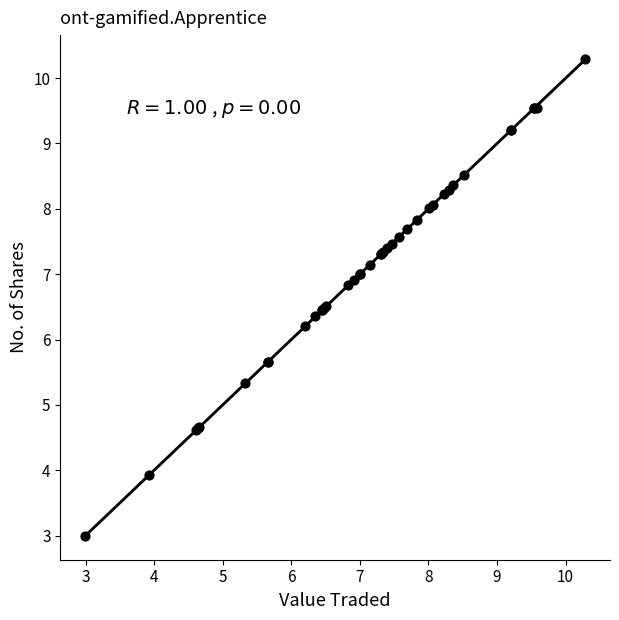

What Y value in the scatter plot is closest to 6?

6.2